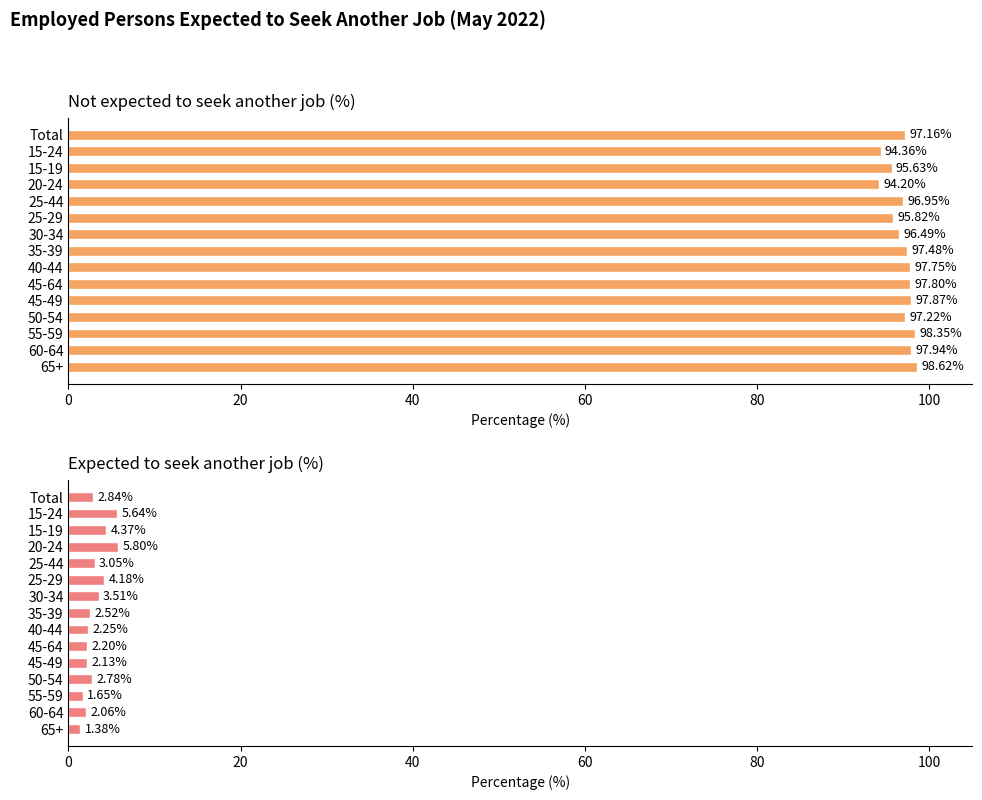

Is it true that Expected to seek another job (%) equals 2.2 at 45-64?

True